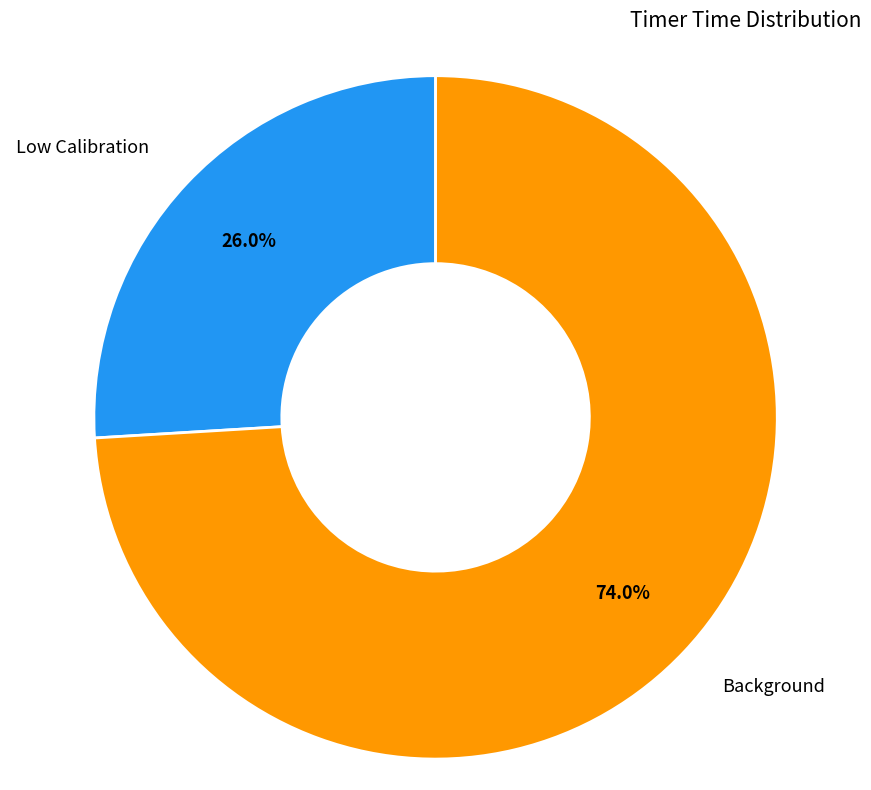

Which slice is the smallest?

Low Calibration